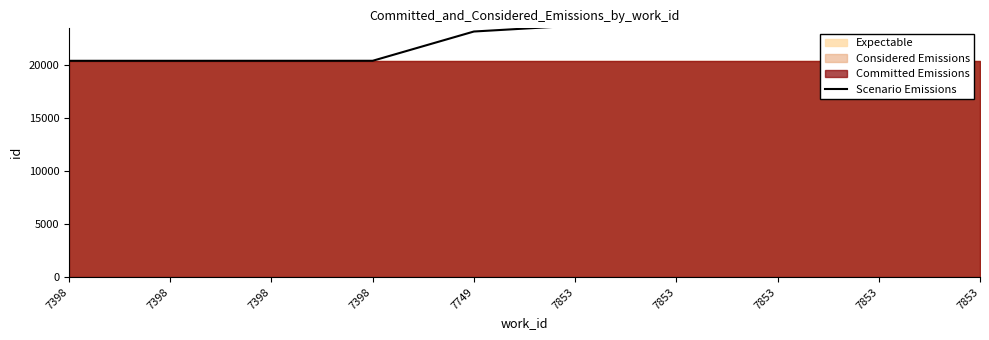

What is the value of the 6th point from the left?

23693